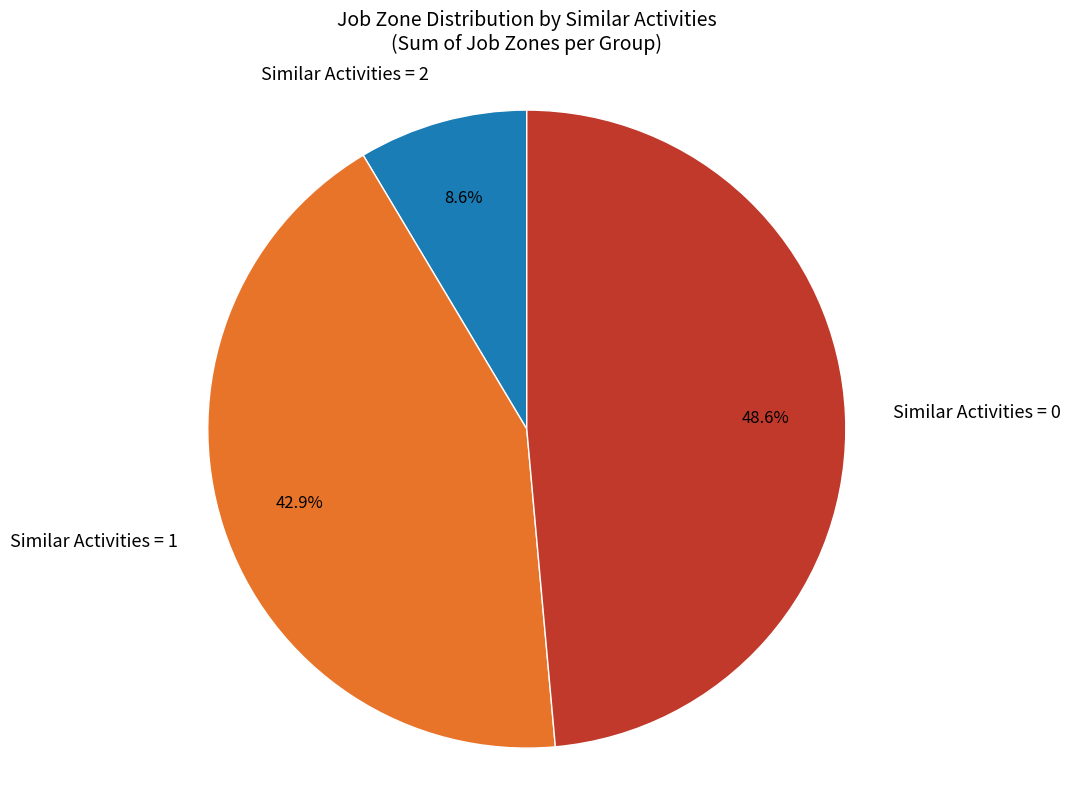

To the nearest percent, what is the difference between the largest and smallest slice percentages?

40%